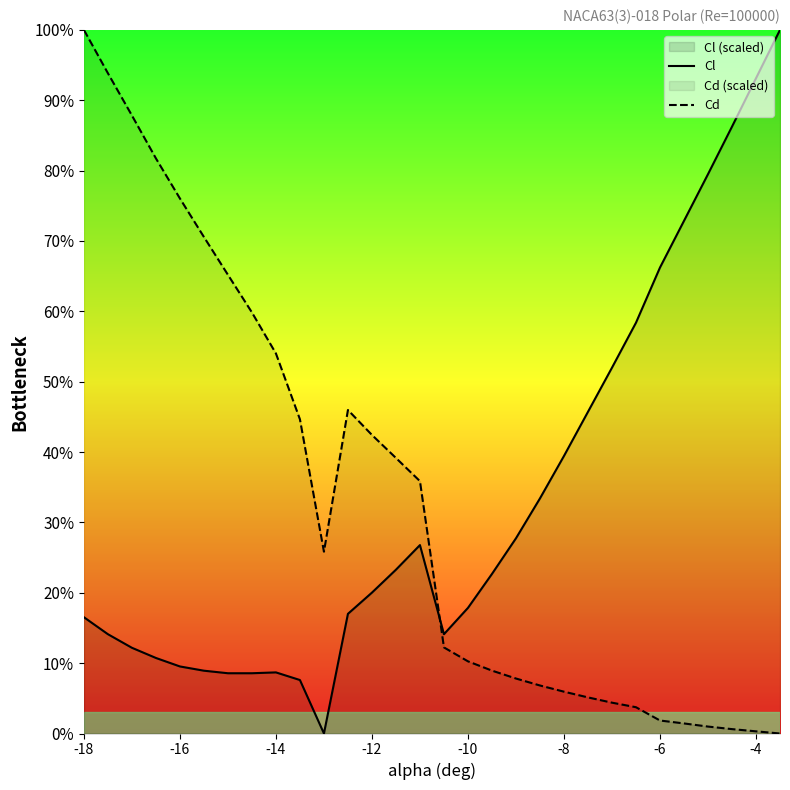

What is the difference between the maximum and minimum values in the Cd series?

100.0